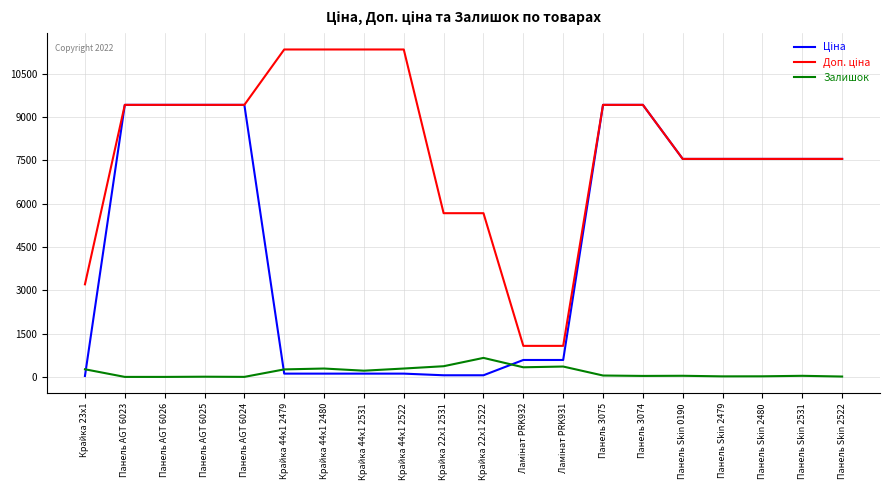

What is the spread (max minus min) of values at Панель AGT 6026?

9416.9